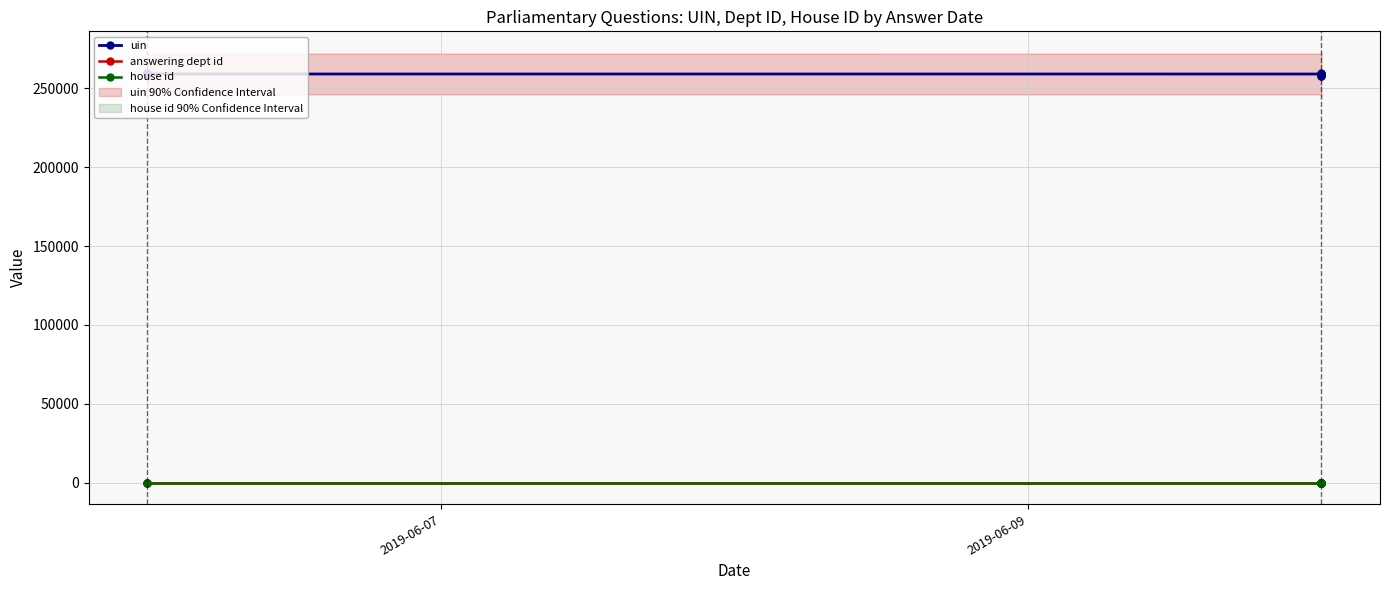

What is the value of the uin point at the 8th from the left?

259061